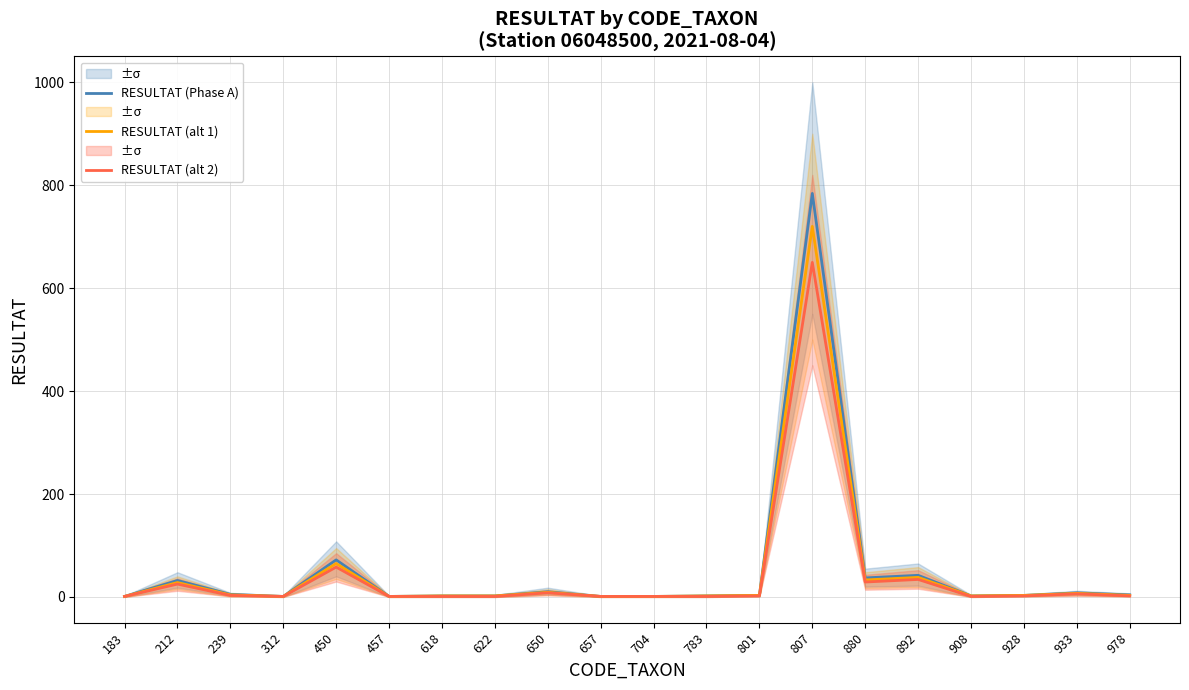

True or false: RESULTAT (alt 2) has more than 2 interior local peaks.

True